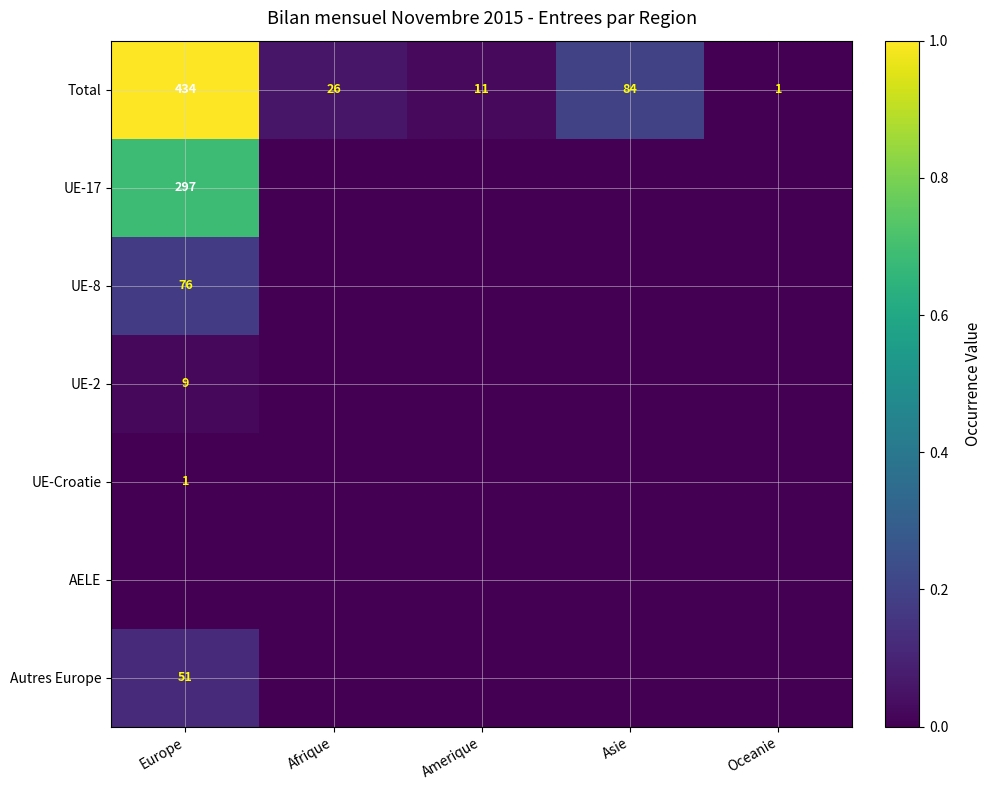

The value of UE-2 at Europe is 13. True or false?

False